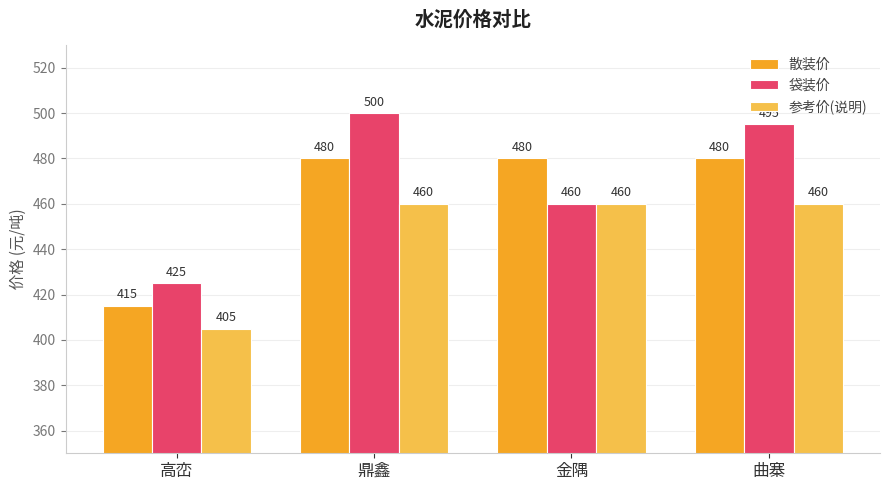

List the series in order of their overall mean, highest first.

袋装价, 散装价, 参考价(说明)